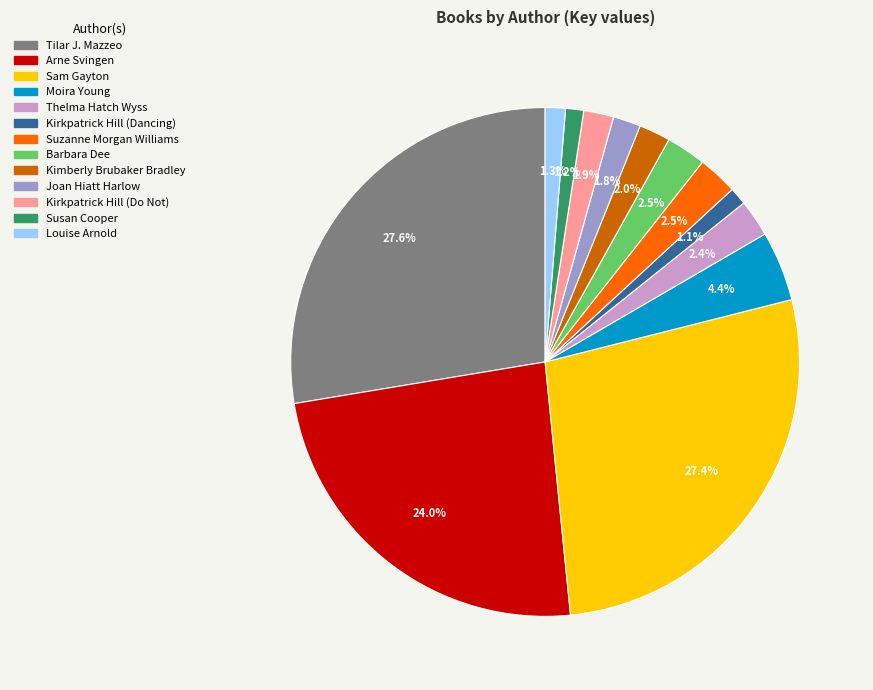

To the nearest percent, what percentage of the pie is Tilar J. Mazzeo?

28%